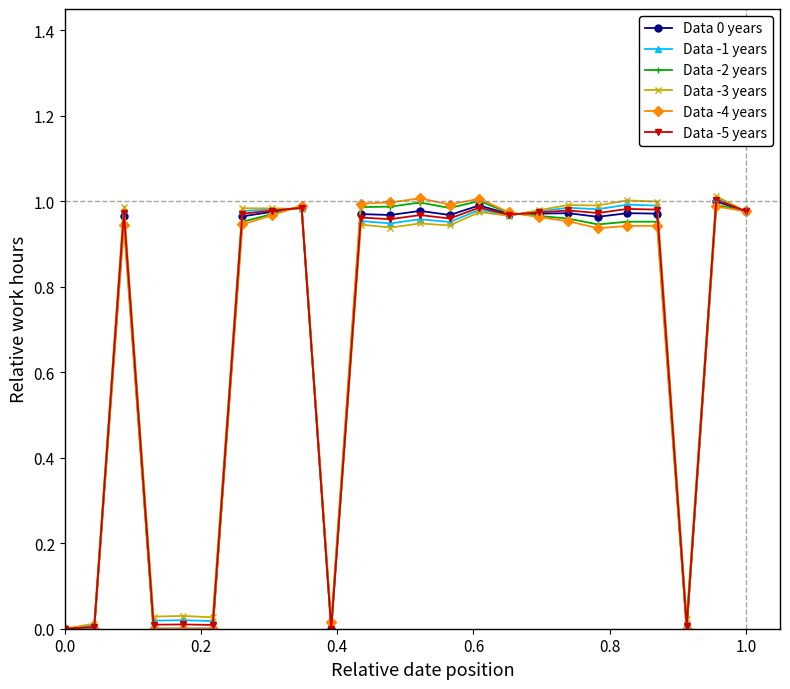

True or false: Data -2 years has more than 2 interior local peaks.

True